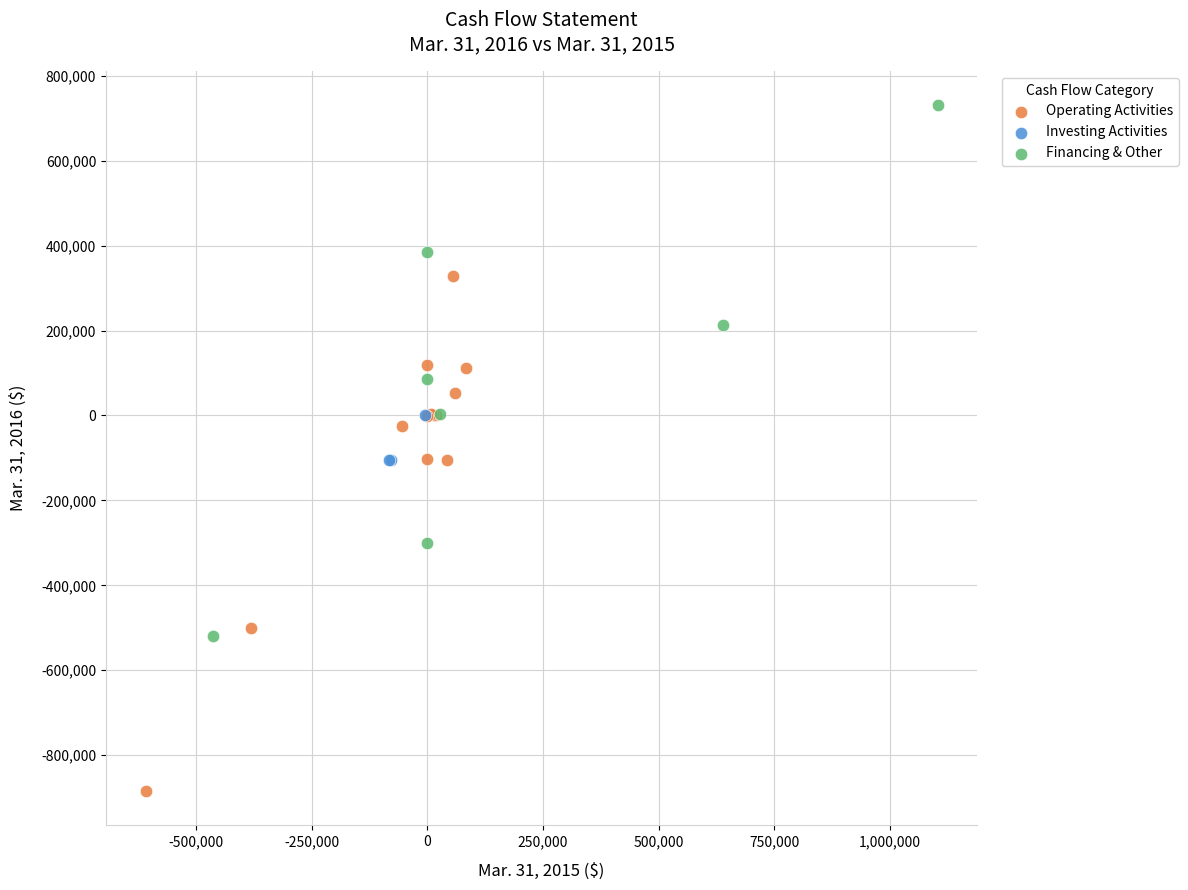

Which series contains the lowest Y value?

Operating Activities